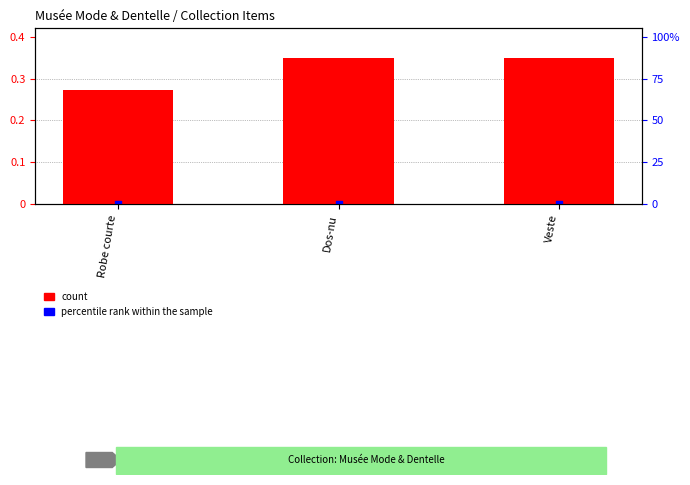

What are all the series names shown in the legend?

count, percentile rank within the sample